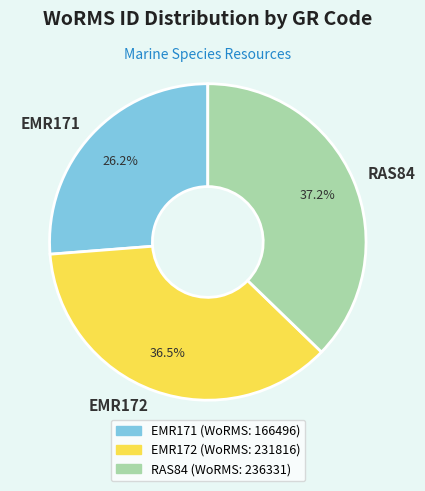

What is the ratio of the value at EMR171 to the value at EMR172?

0.7